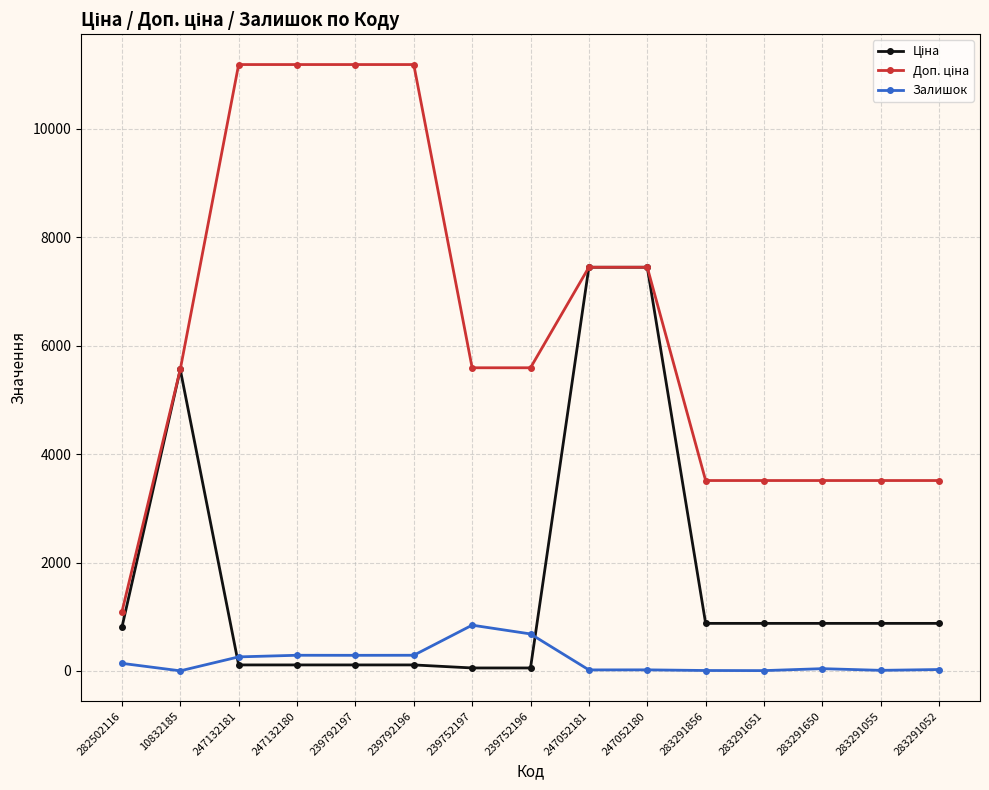

What is the lowest value of the Залишок series?

3.0